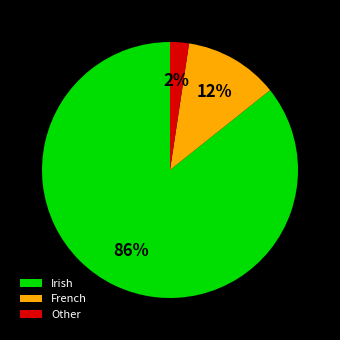

Is the sum of French and Irish greater than half?

Yes